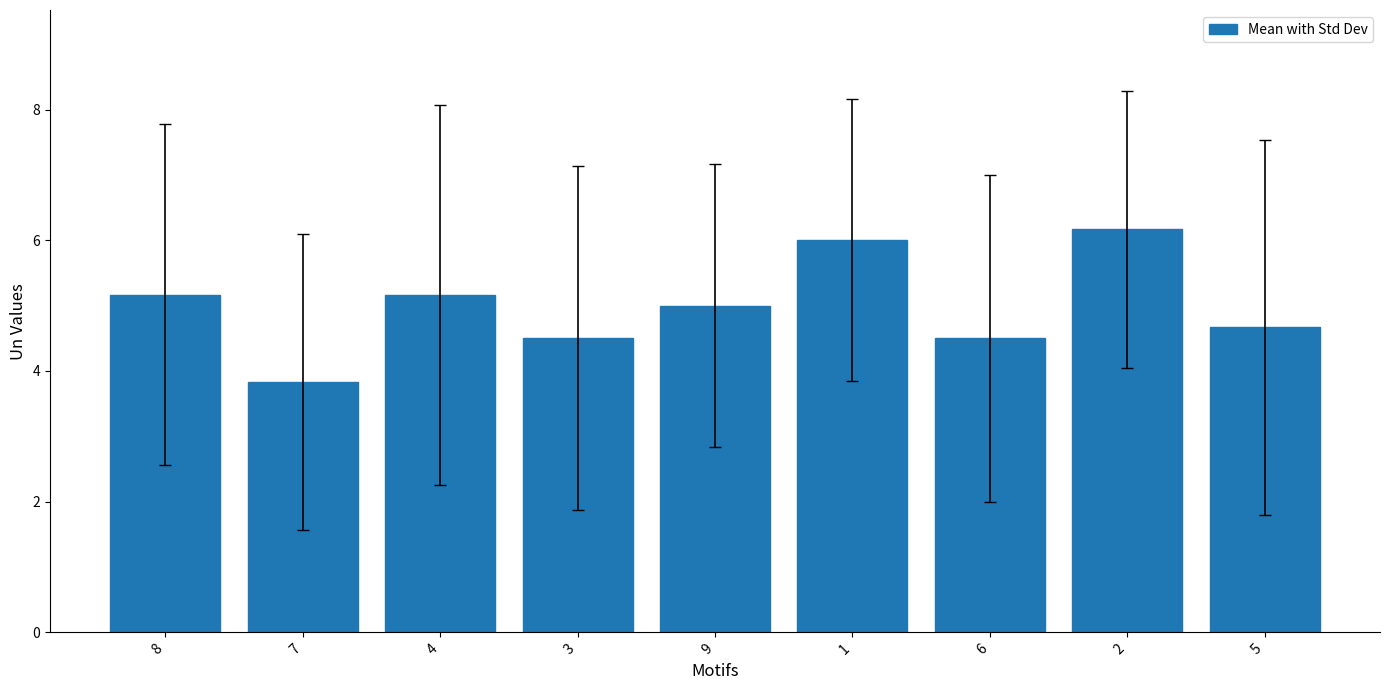

Which label corresponds to the smallest value in the chart?

7